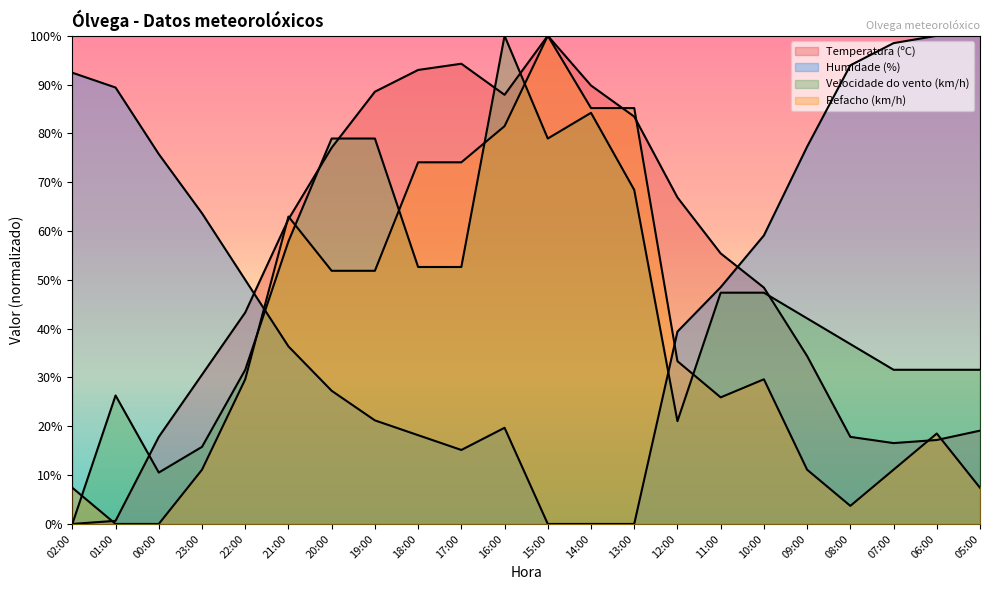

At which category does Refacho (km/h) reach its first local peak?

21:00